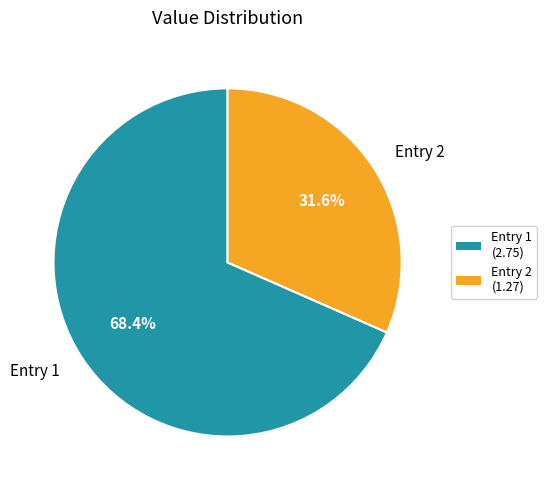

Rank the categories by value from highest to lowest.

Entry 1, Entry 2